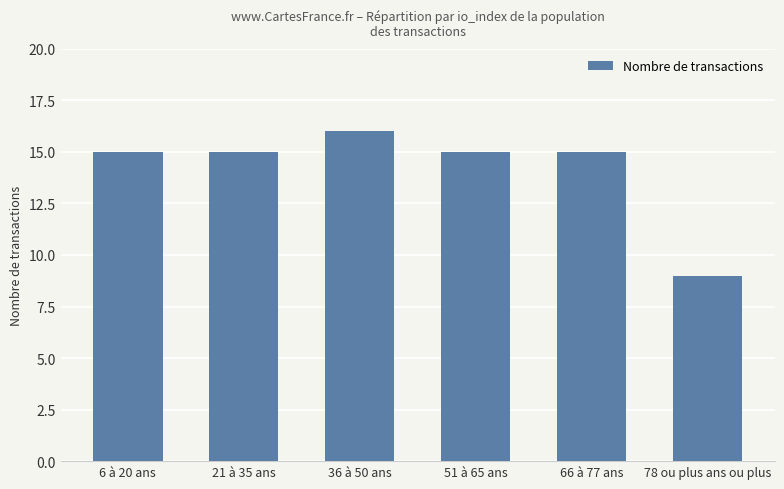

What is the label of the 3rd bar from the right?

51 à 65 ans